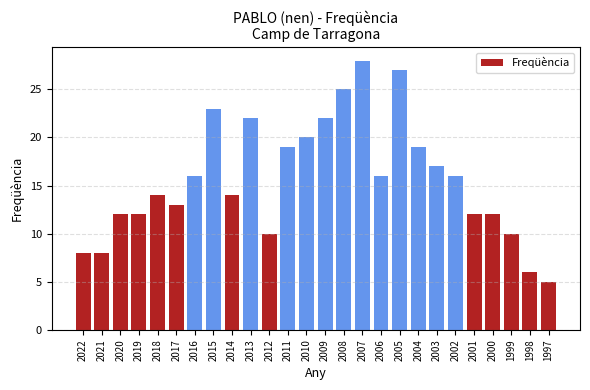

Reading left to right, list all the values displayed in this chart.

2022=8	2021=8	2020=12	2019=12	2018=14	2017=13	2016=16	2015=23	2014=14	2013=22	2012=10	2011=19	2010=20	2009=22	2008=25	2007=28	2006=16	2005=27	2004=19	2003=17	2002=16	2001=12	2000=12	1999=10	1998=6	1997=5